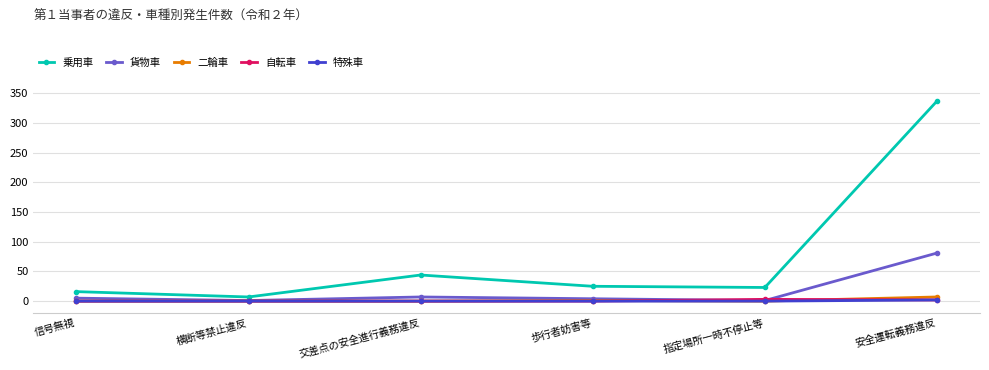

Is it true that 乗用車 equals 8 at 指定場所一時不停止等?

False